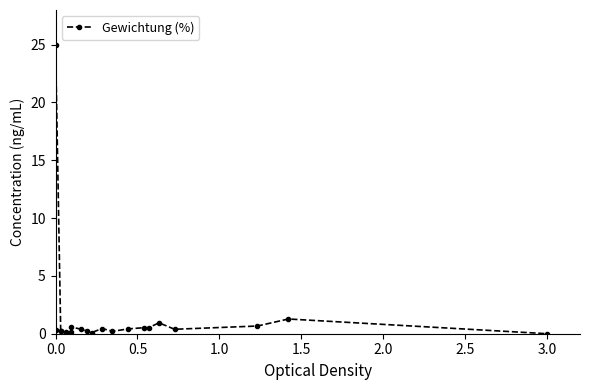

What is the greatest value displayed?

25.0